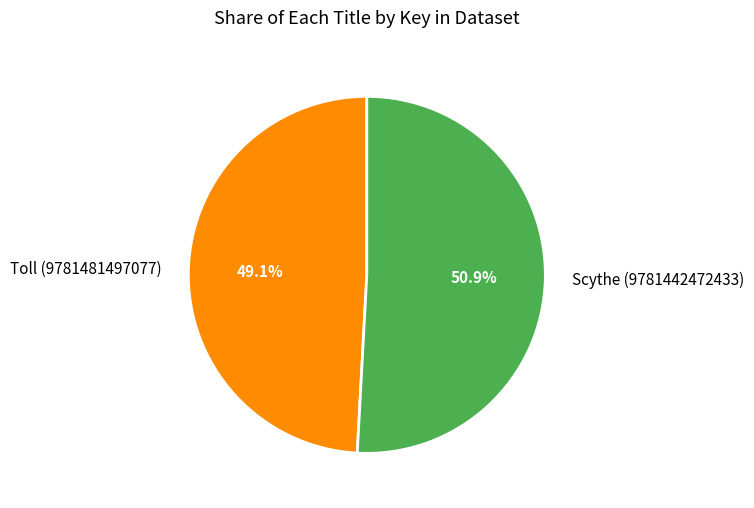

Is there a majority slice in this chart?

Yes